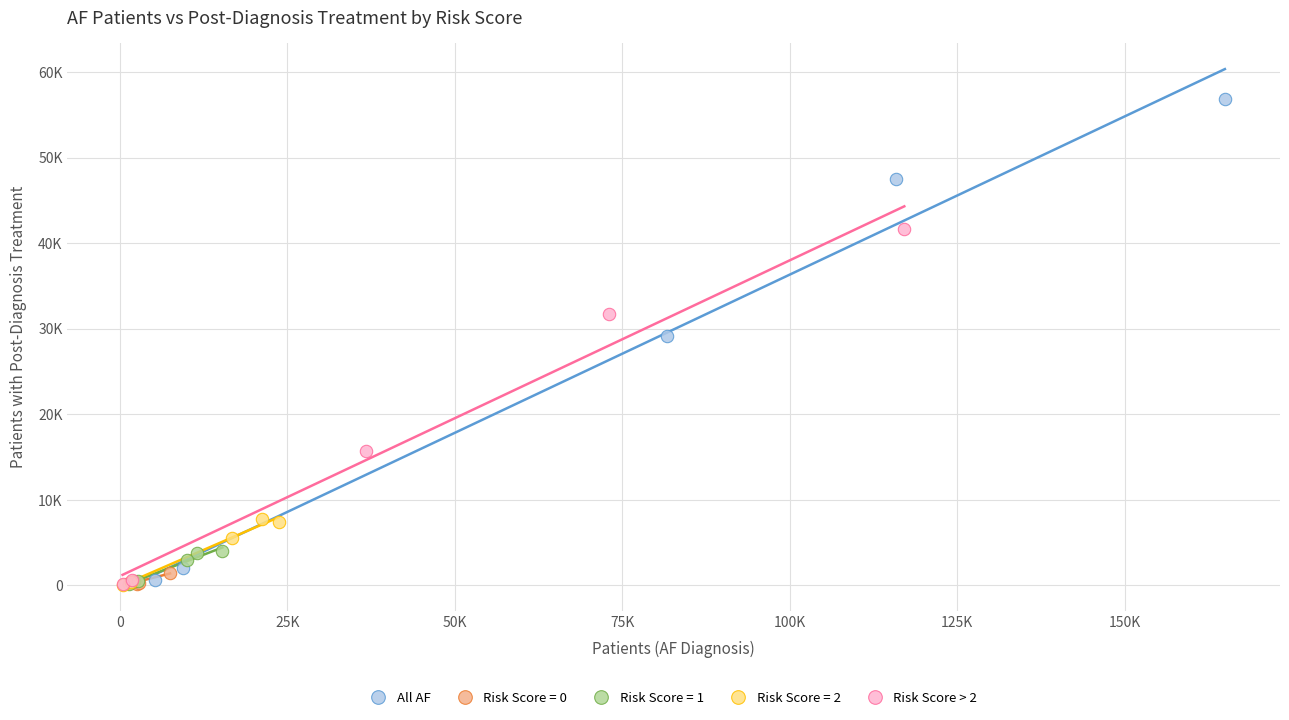

What are all the series names shown in the legend?

All AF, Risk Score = 0, Risk Score = 1, Risk Score = 2, Risk Score > 2